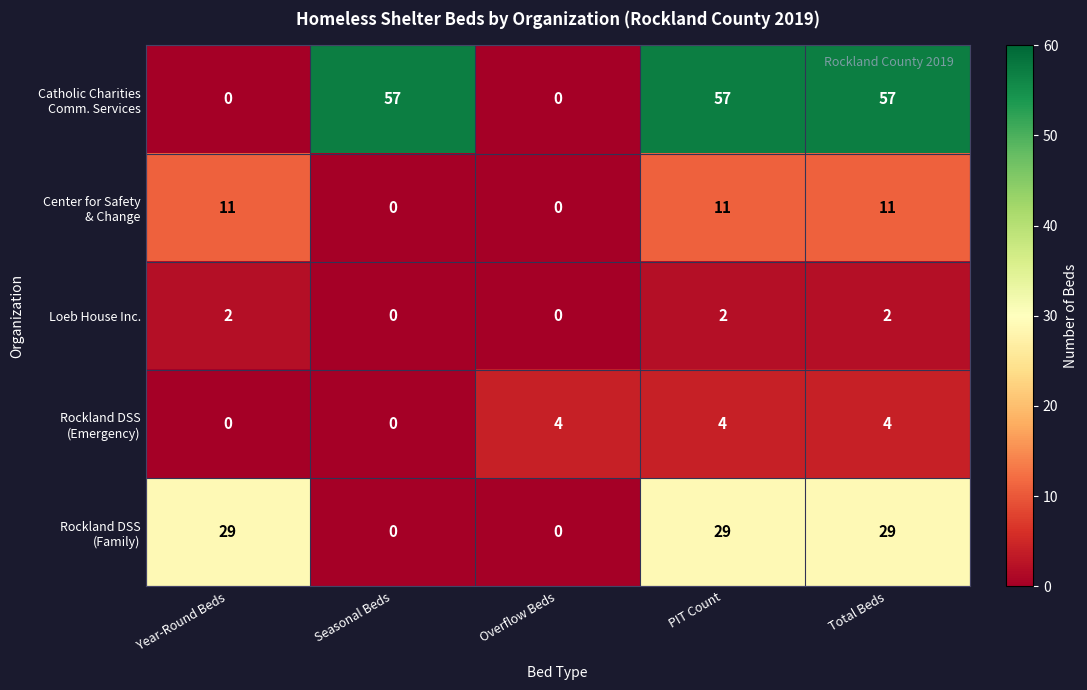

What is the total value across all series at Overflow Beds?

4